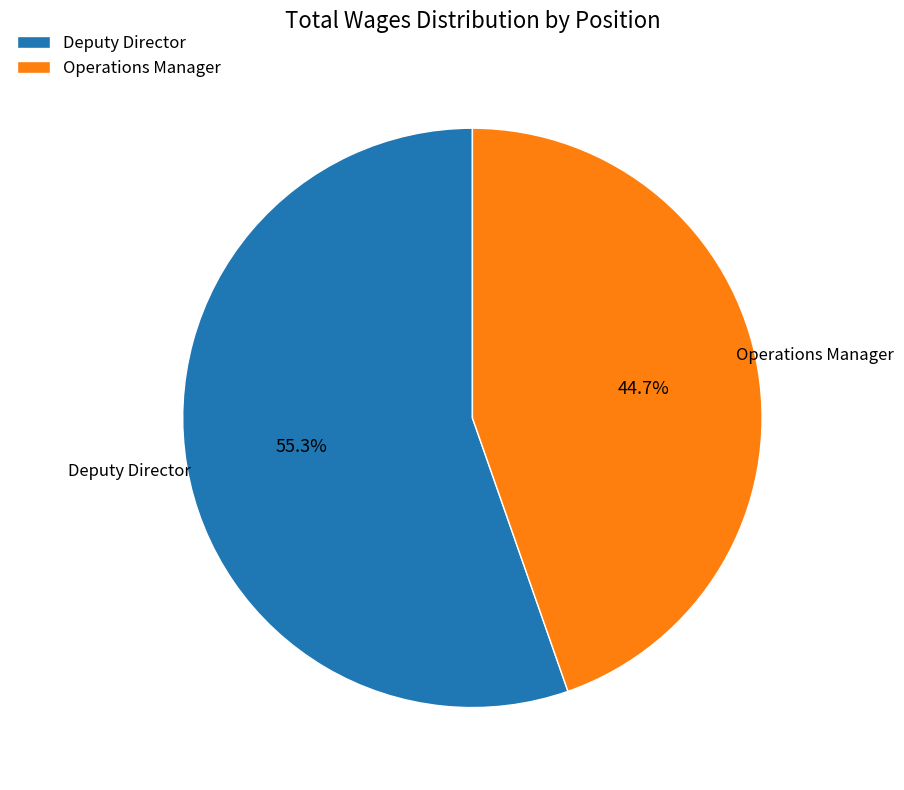

True or false: Operations Manager accounts for 53% of the total.

False